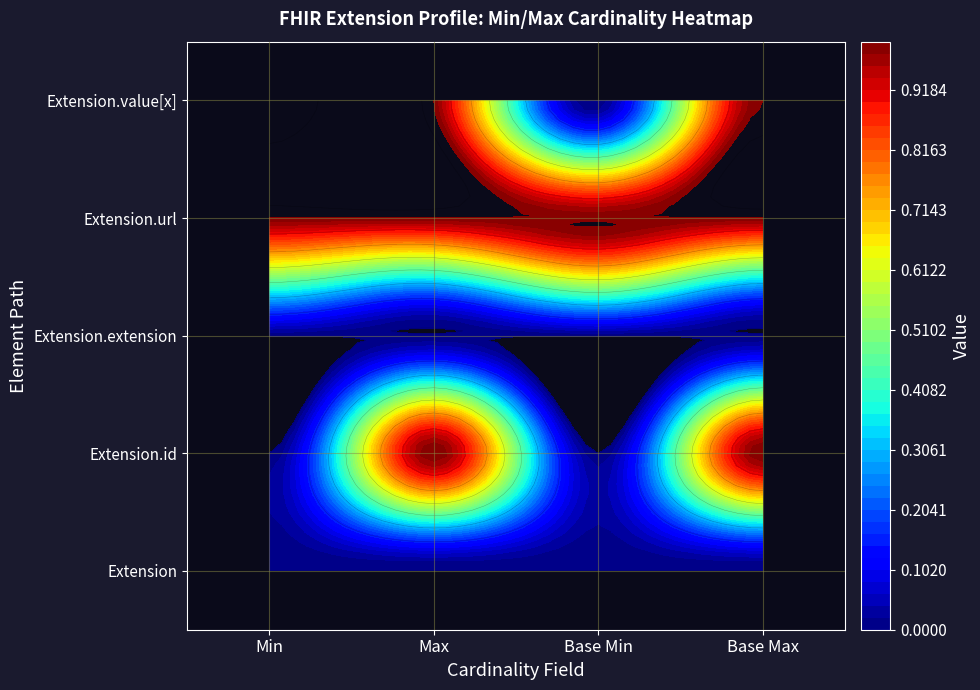

How many values in Extension.value[x] are above zero?

3